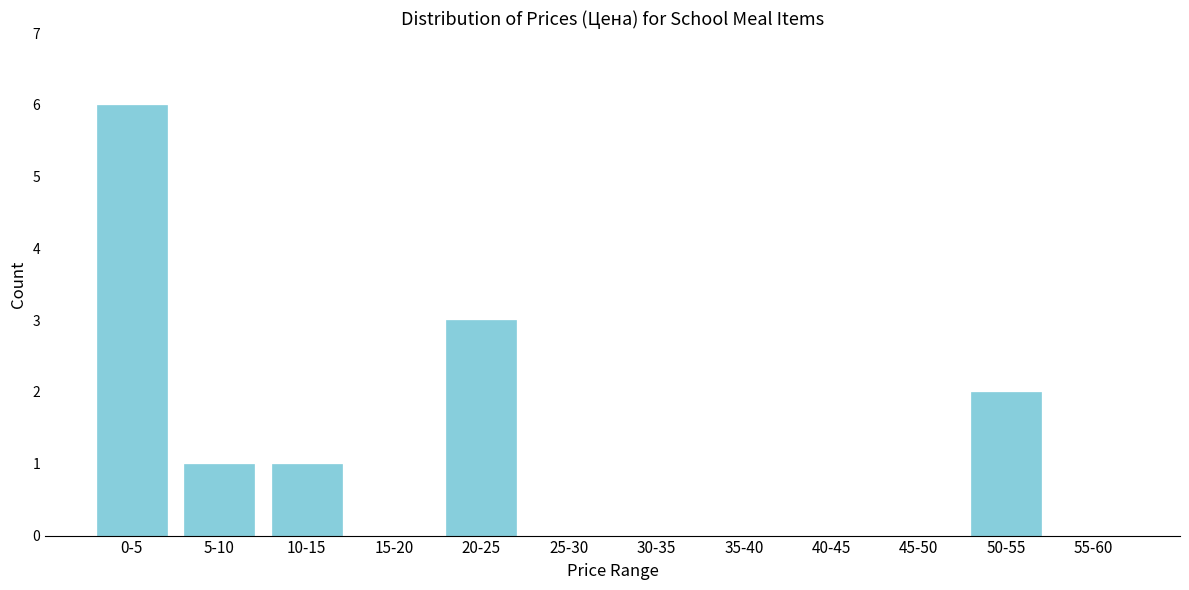

Reading left to right, list all the values displayed in this chart.

0-5=6	5-10=1	10-15=1	15-20=0	20-25=3	25-30=0	30-35=0	35-40=0	40-45=0	45-50=0	50-55=2	55-60=0